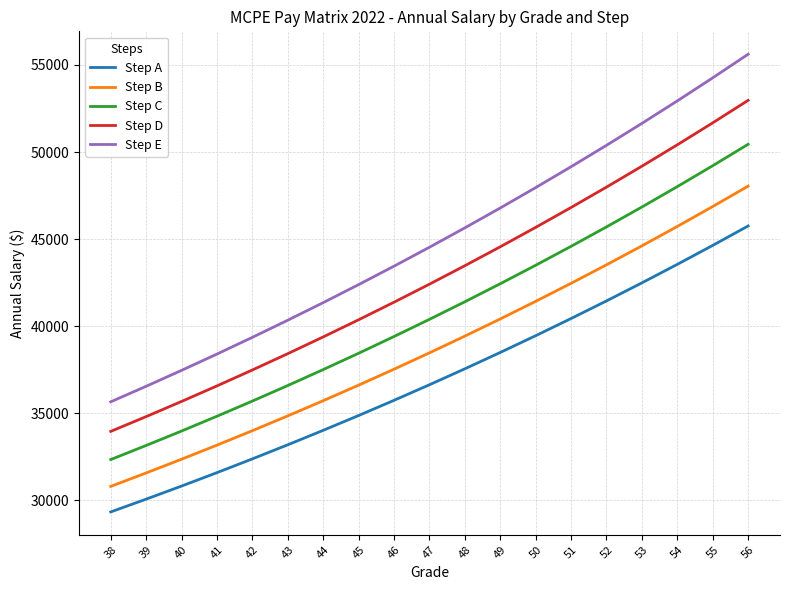

True or false: Step E and Step B cross at least once.

False